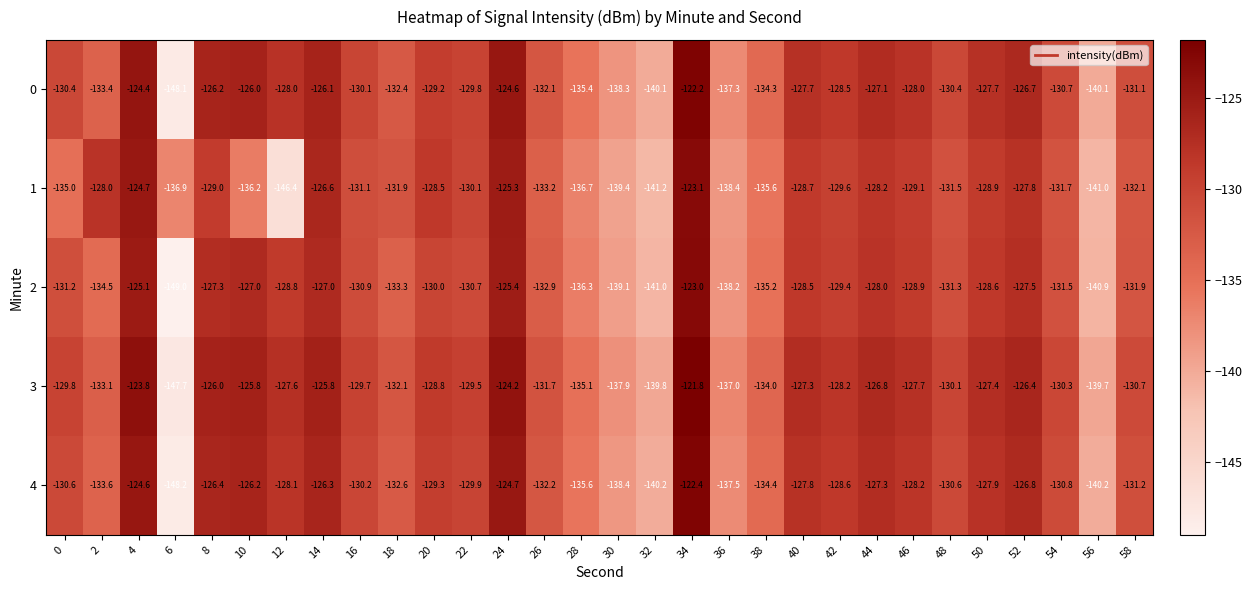

The value of 0 at 32 is -140.1. True or false?

True